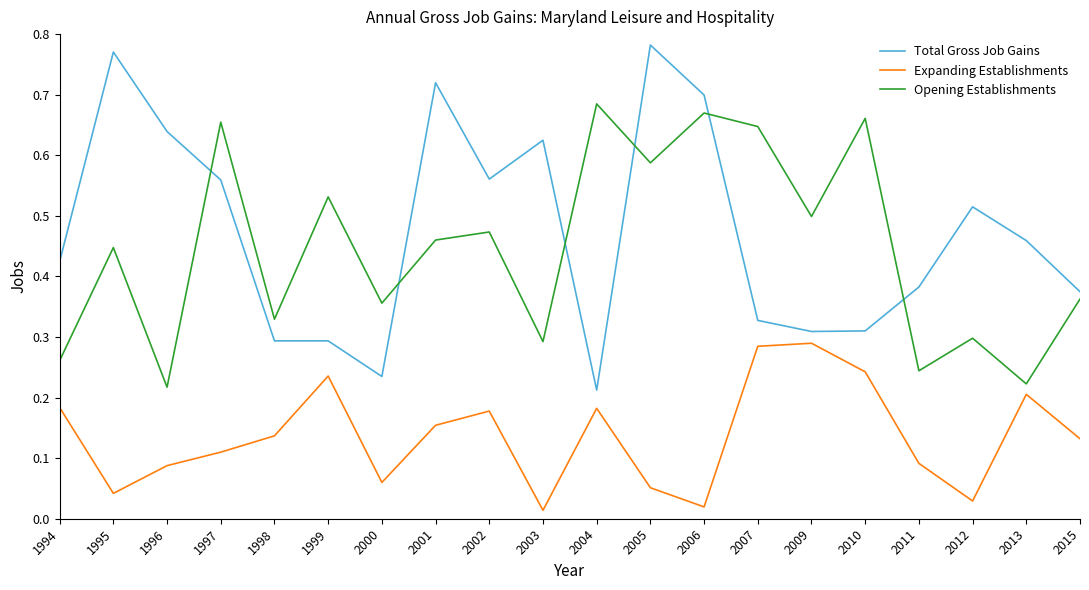

True or false: Expanding Establishments and Opening Establishments cross at least once.

False